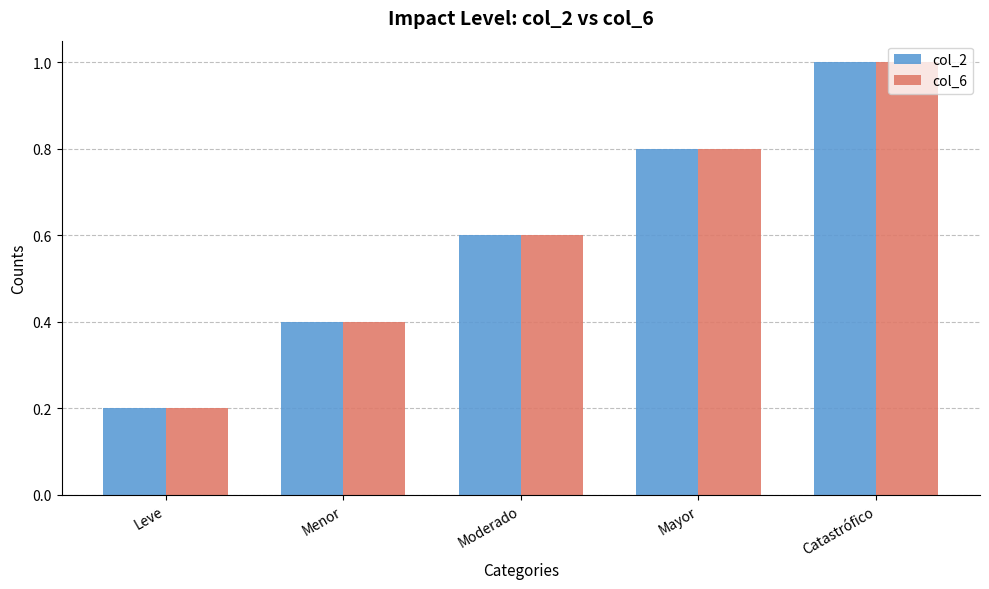

What is the label of the 5th bar from the right?

Leve